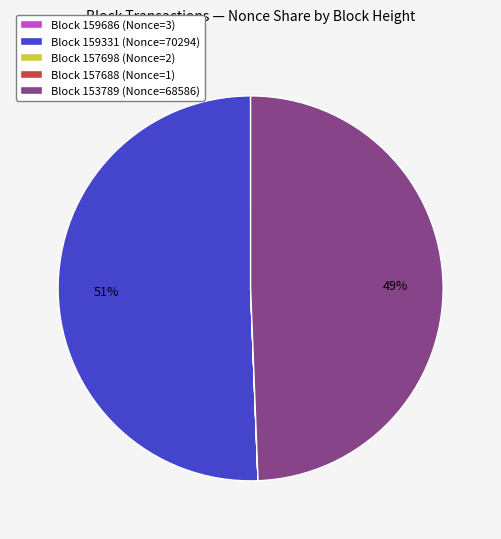

What is the majority slice?

Block 159331 (Nonce=70294)